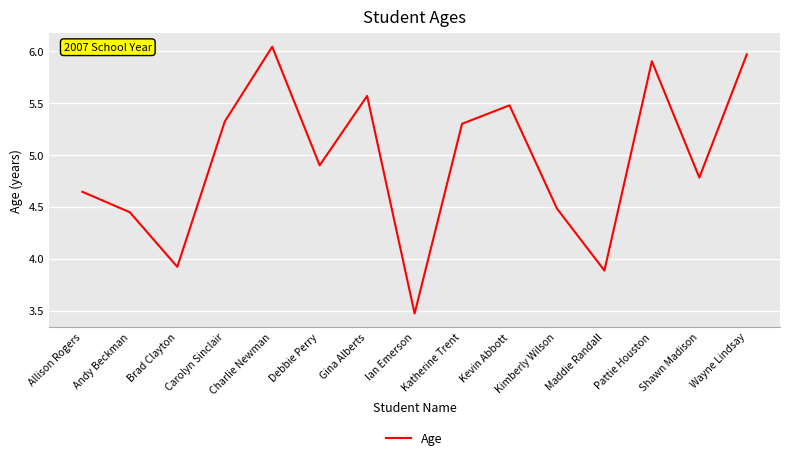

What is the approximate value at Brad Clayton?

3.9